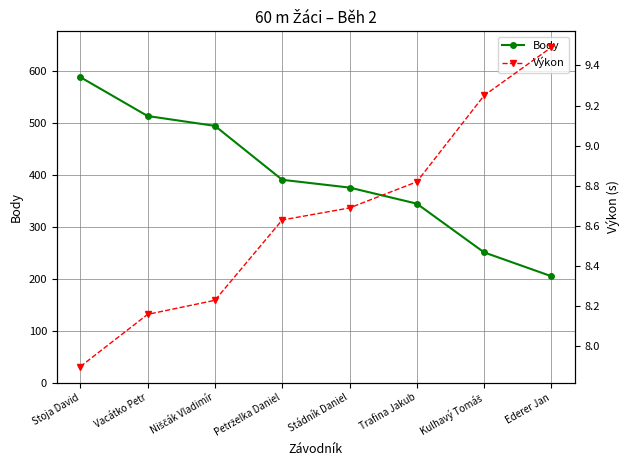

What position from the left is Stoja David?

1